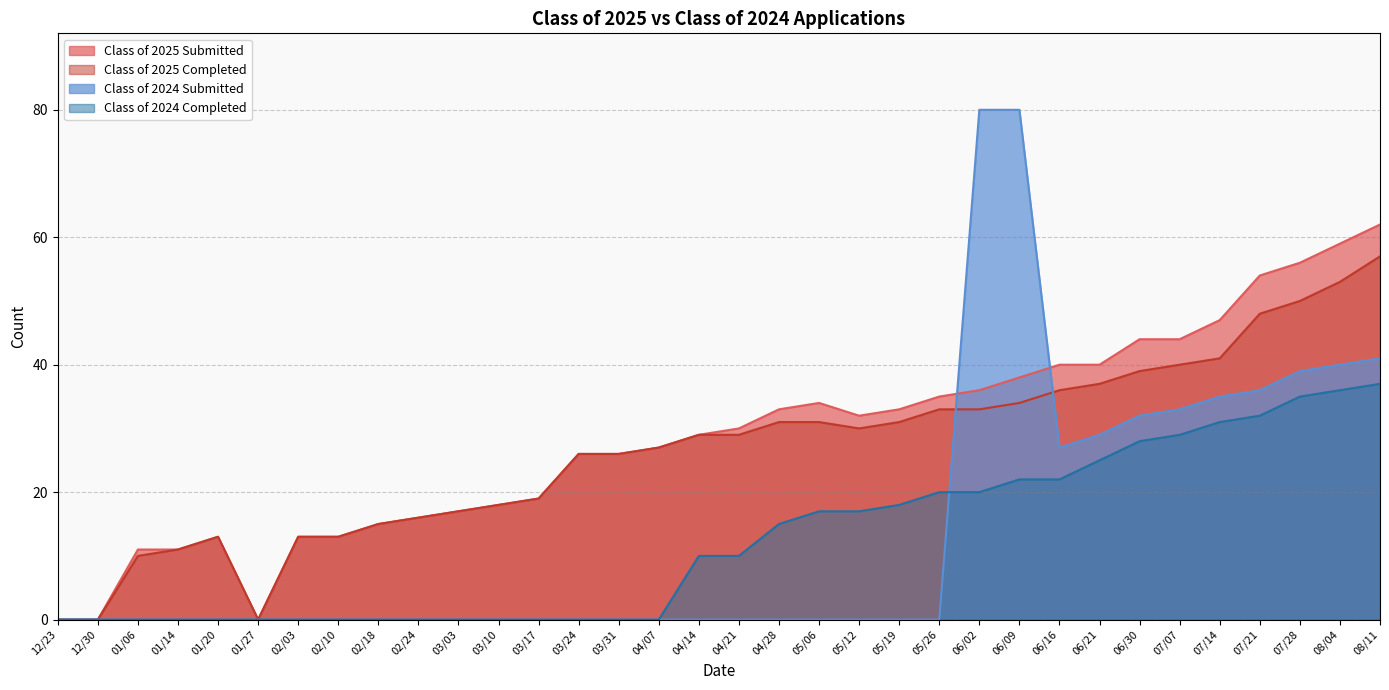

At which category is the sum across all series the highest?

08/11